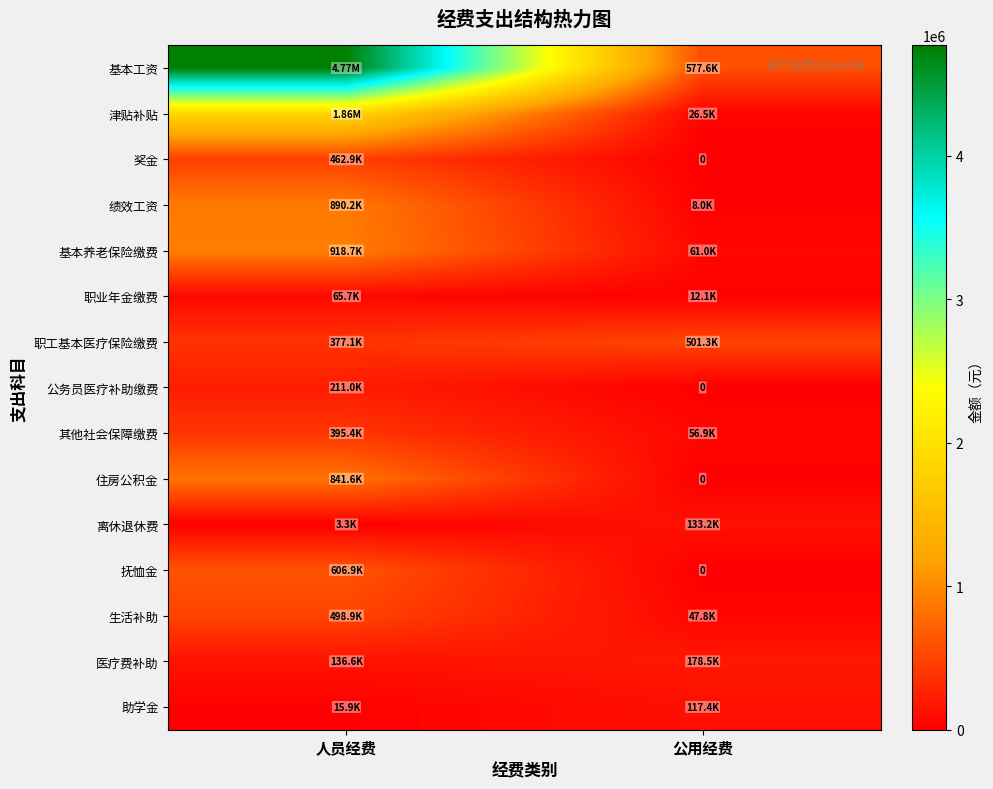

Which series changed the most between 人员经费 and 公用经费?

基本工资